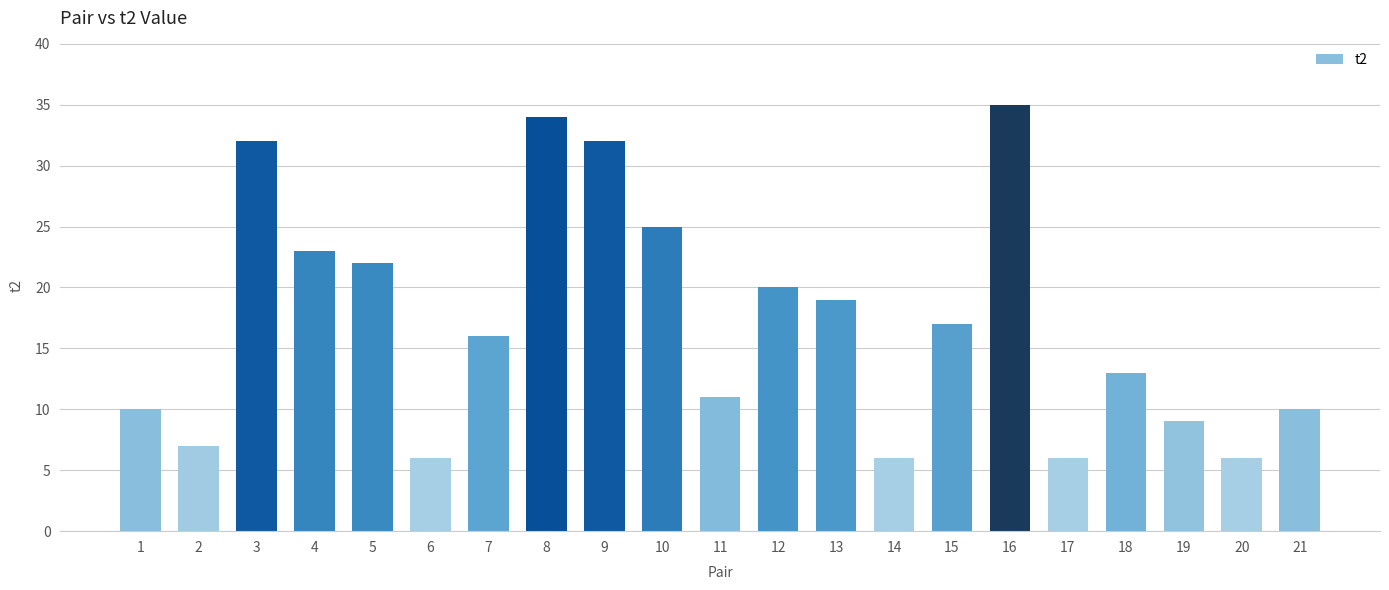

The value at 19 is 9. True or false?

True